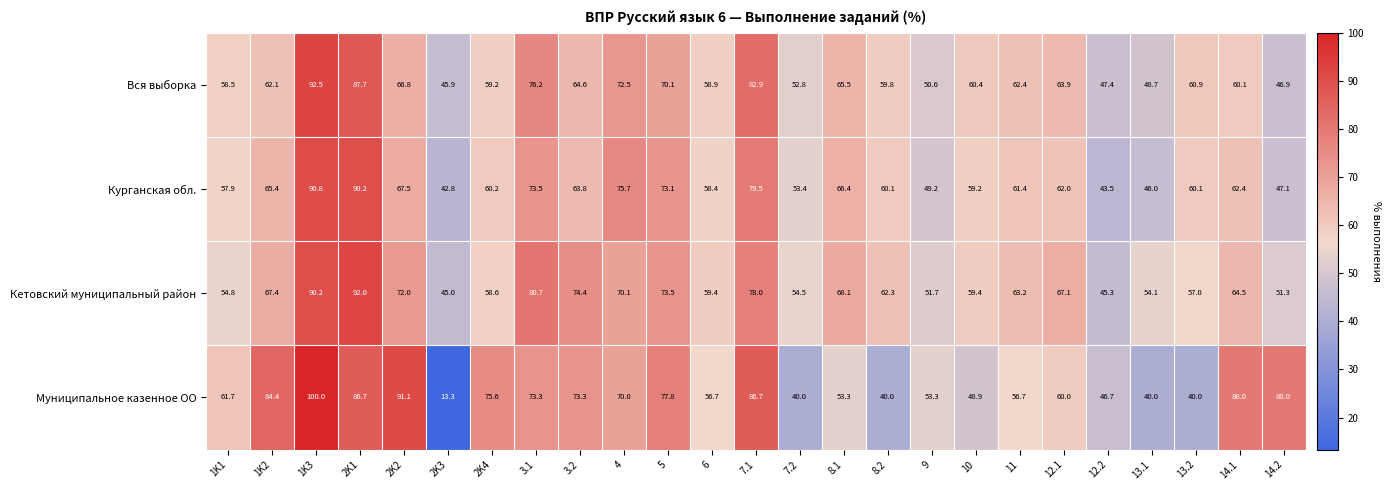

Which series has the largest total across all categories?

Кетовский муниципальный район